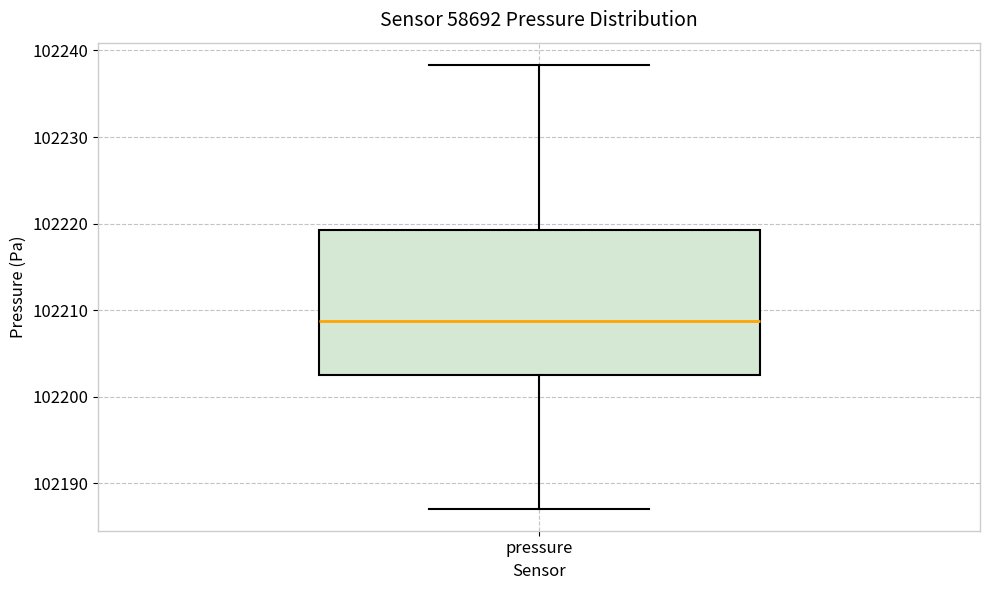

Read this box plot against the y-axis: the position of the median line, the range covered by the box, and the ends of both whiskers. The values are not printed on the chart, so give them approximately, as read against the axis.

median 102209, box 102203 to 102219, whiskers 102187 to 102238